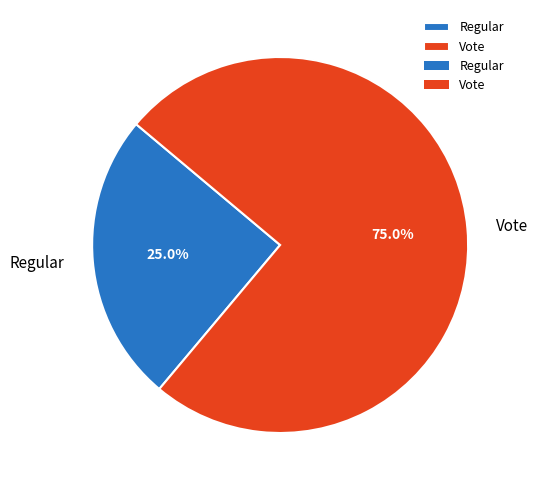

How much of the chart is everything except Vote?

25.0%